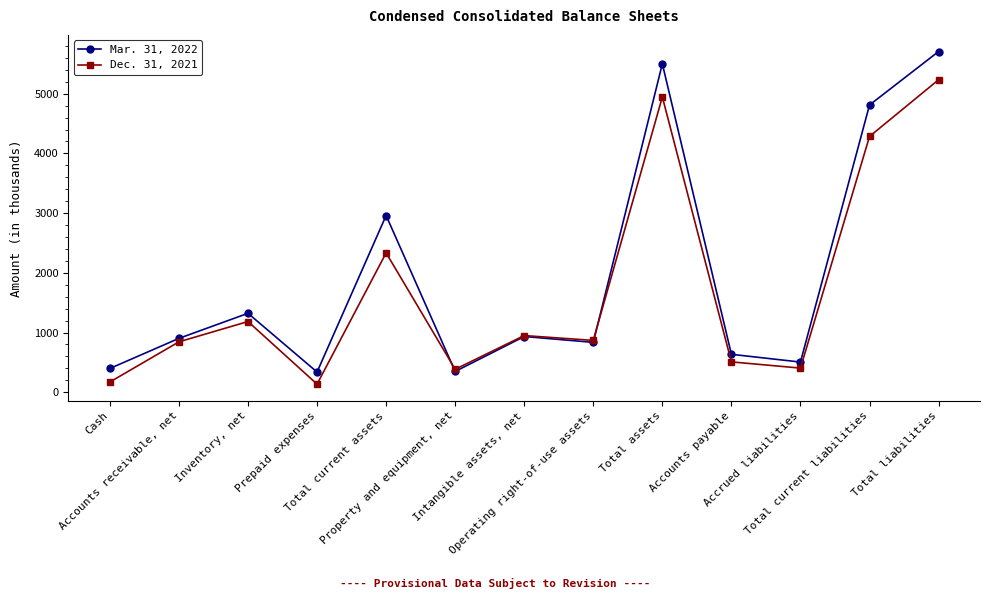

How many values in the Dec. 31, 2021 series are below 868?

6